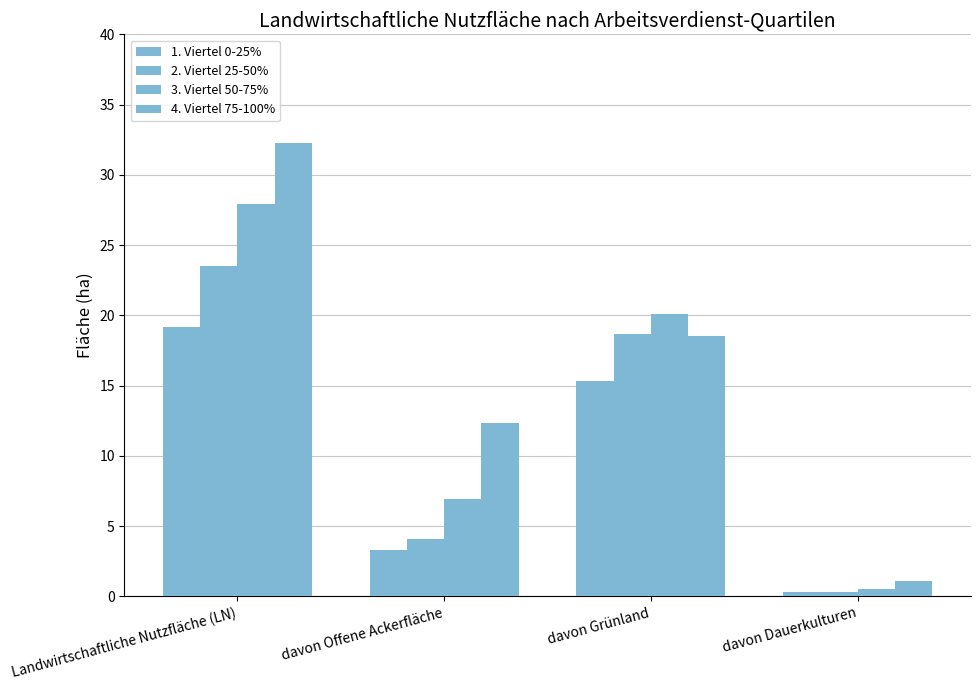

Reading right to left, extract all data points from this chart.

1. Viertel 0-25%: 0.3	15.3	3.3	19.2
2. Viertel 25-50%: 0.3	18.7	4.1	23.5
3. Viertel 50-75%: 0.5	20.1	6.9	27.9
4. Viertel 75-100%: 1.1	18.5	12.3	32.3